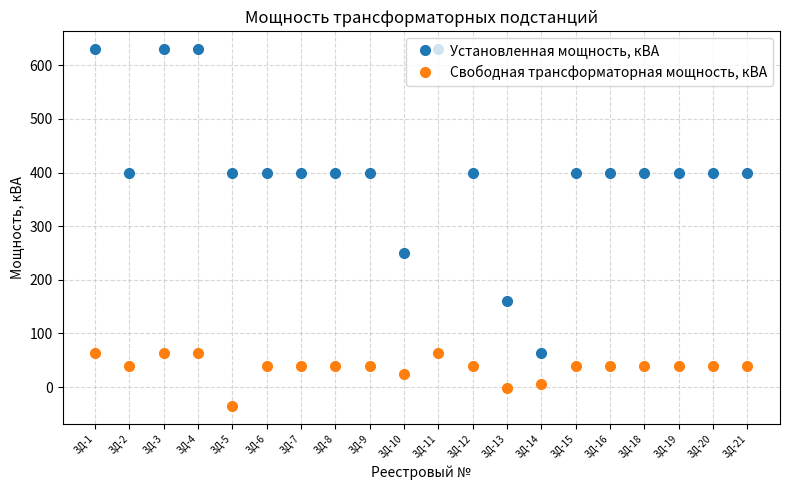

Which series has the largest total across all categories?

Установленная мощность, кВА